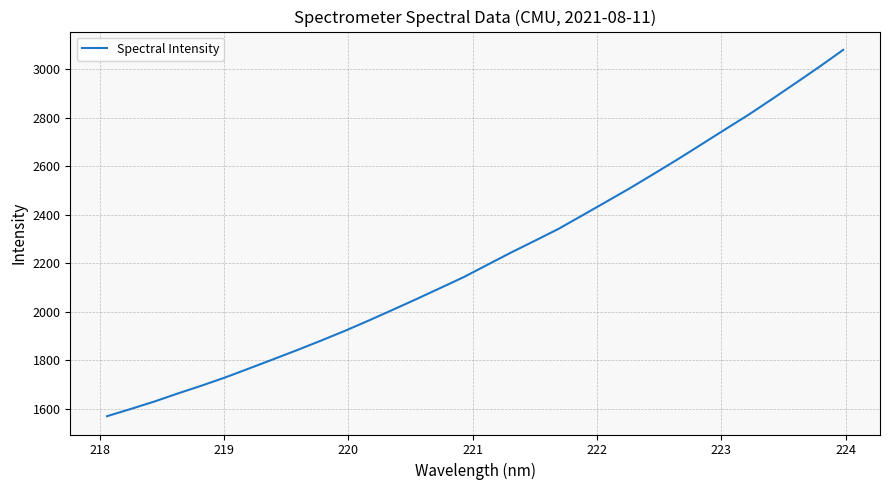

What is the difference between the maximum and minimum values?

1507.9